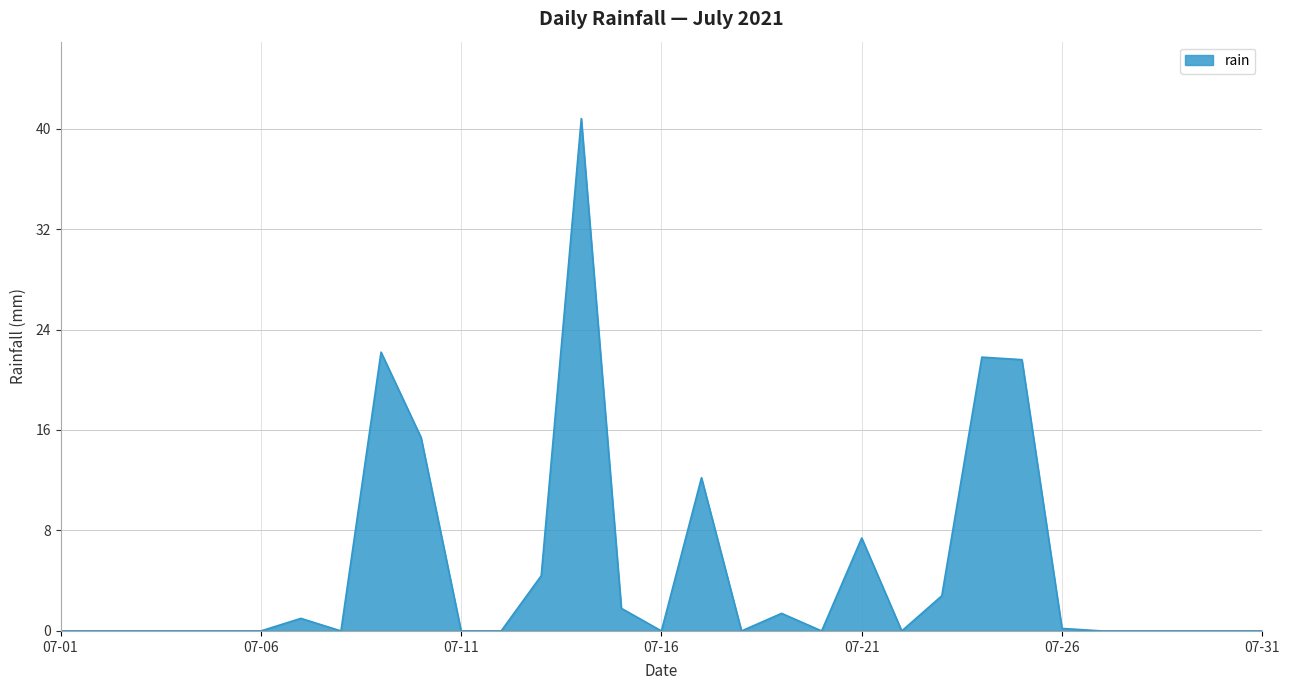

Does the chart have visible grid lines?

Yes